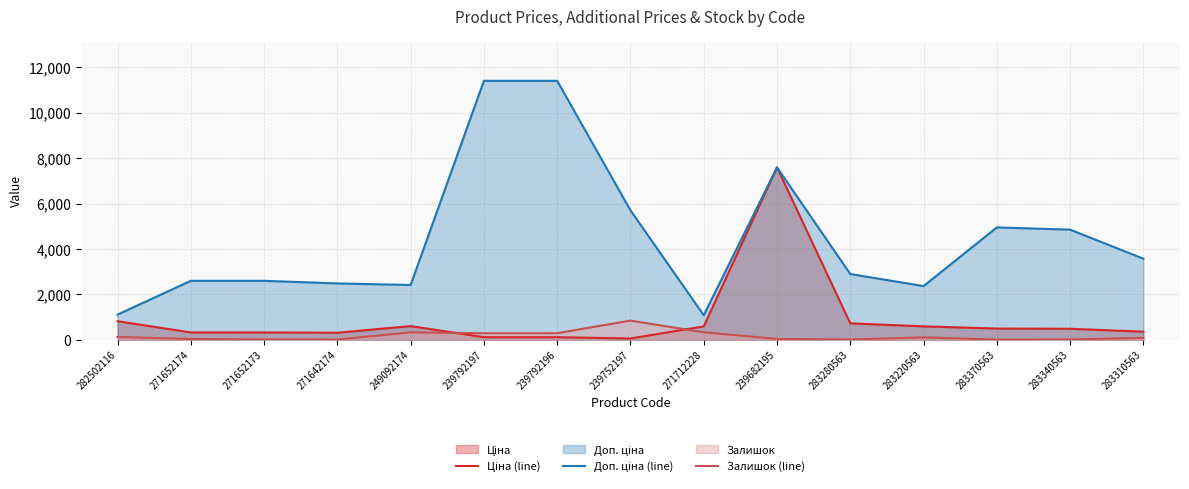

How many lines are shown in the chart?

3